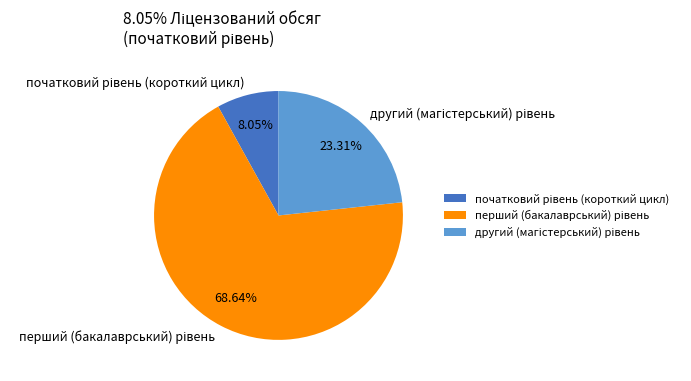

Is there a majority slice in this chart?

Yes